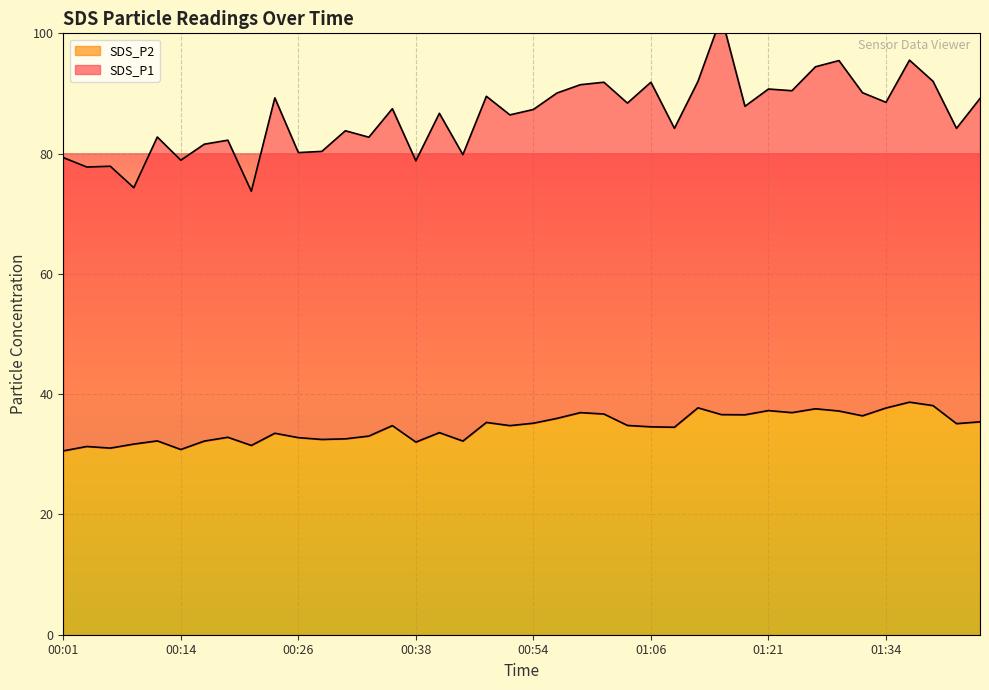

Reading left to right, what are all the values shown in this chart?

00:01=30.6	00:04=31.3	00:06=31.0	00:09=31.7	00:11=32.2	00:14=30.8	00:16=32.2	00:18=32.8	00:21=31.5	00:23=33.5	00:26=32.8	00:28=32.5	00:31=32.6	00:33=33.0	00:36=34.8	00:38=32.0	00:44=33.6	00:46=32.2	00:49=35.3	00:51=34.8	00:54=35.2	00:56=36.0	00:59=36.9	01:01=36.7	01:04=34.8	01:06=34.6	01:09=34.5	01:14=37.7	01:16=36.6	01:19=36.6	01:21=37.3	01:24=36.9	01:26=37.6	01:29=37.2	01:31=36.4	01:34=37.7	01:36=38.7	01:39=38.1	01:41=35.1	01:44=35.4